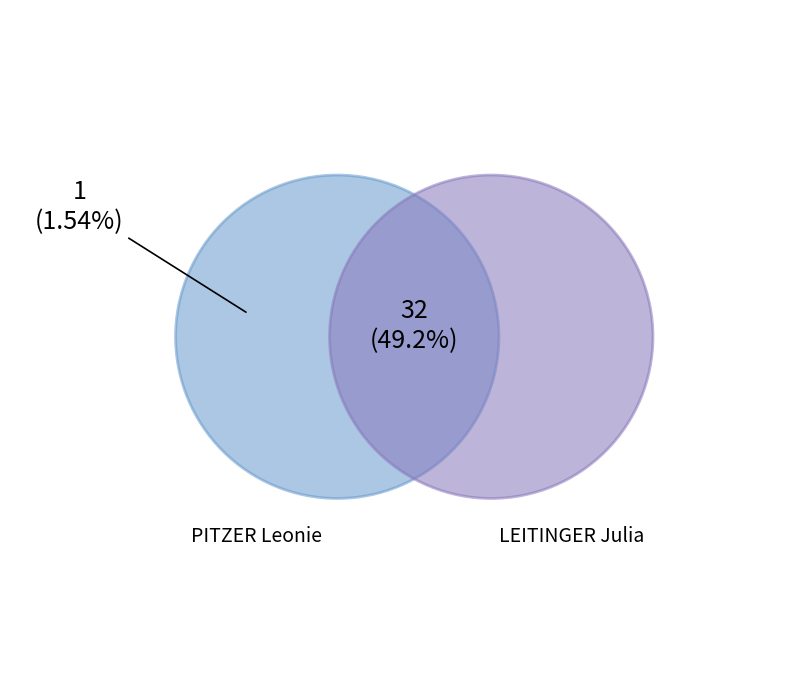

Combined, do 2 and 1 account for over 50%?

Yes